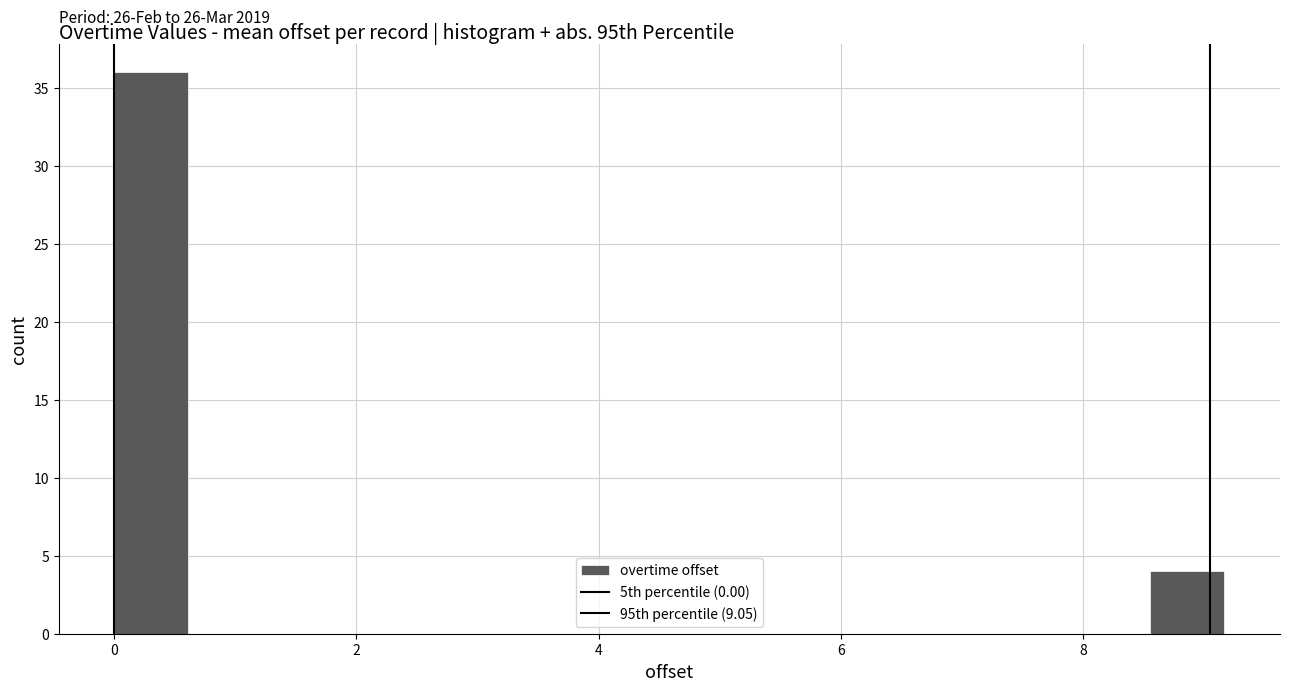

Around what value on the x-axis is the tallest bar? Give the approximate position of its centre, as read against the axis.

0.4